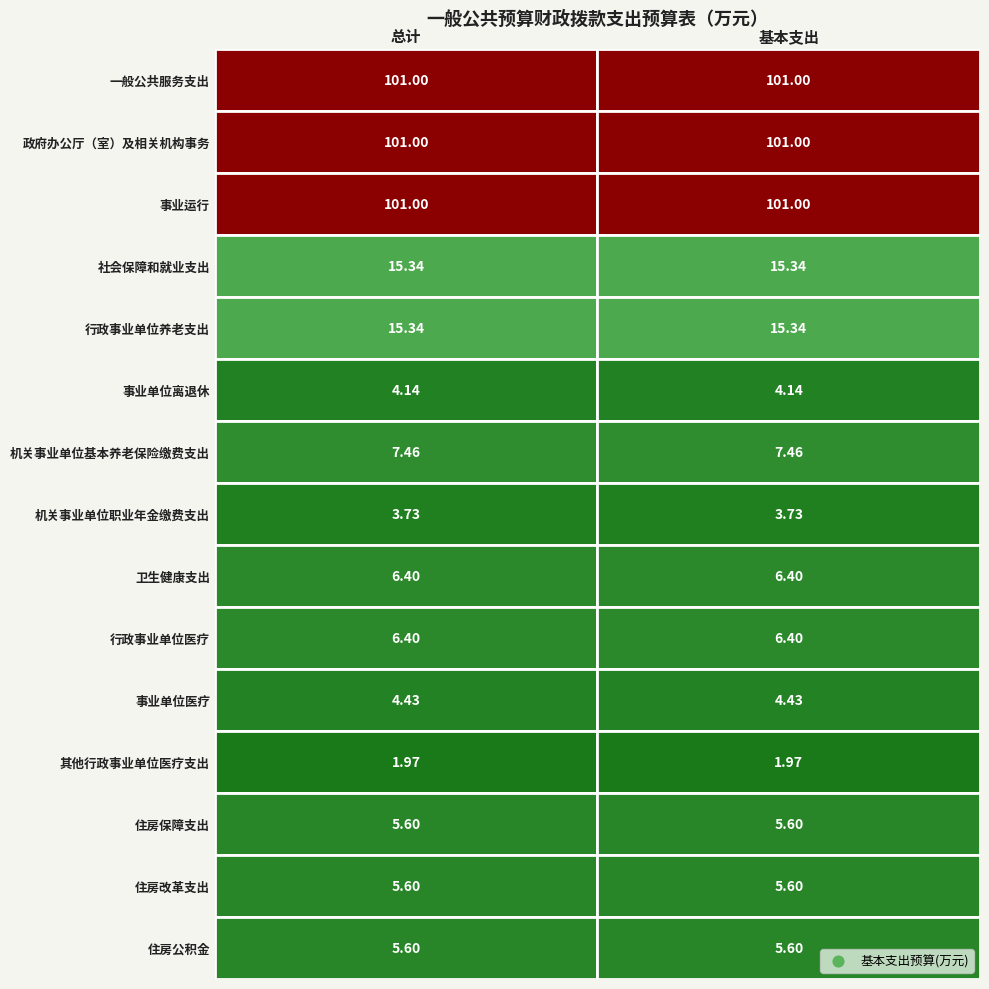

Which series has the largest total across all categories?

一般公共服务支出